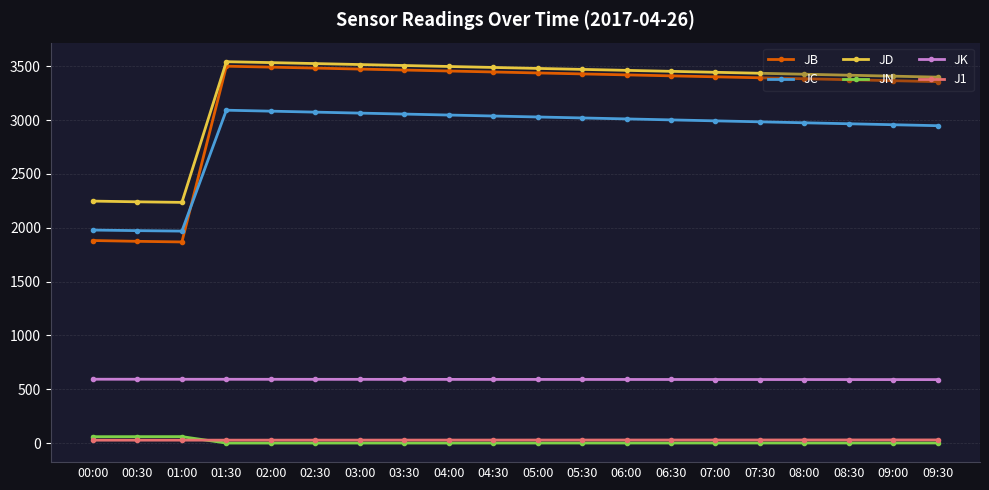

Which series has the widest spread of values?

JB